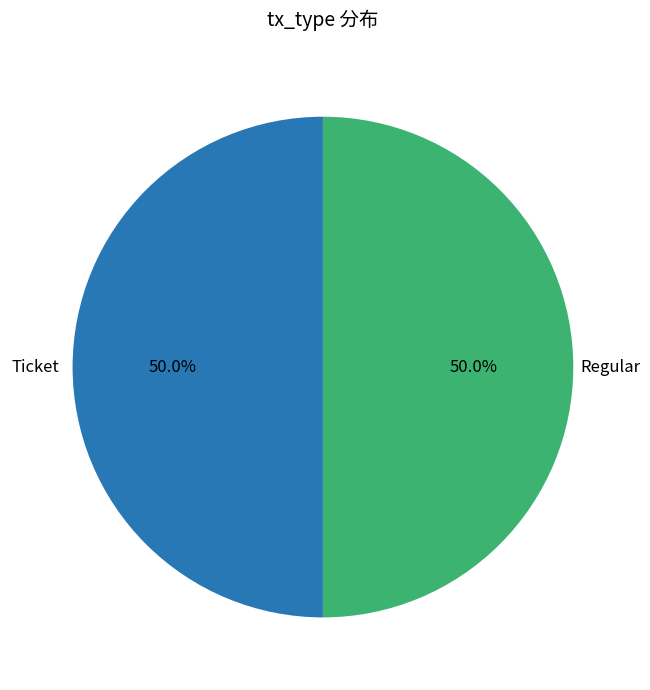

To the nearest percent, what is the difference between the largest and smallest slice percentages?

0%